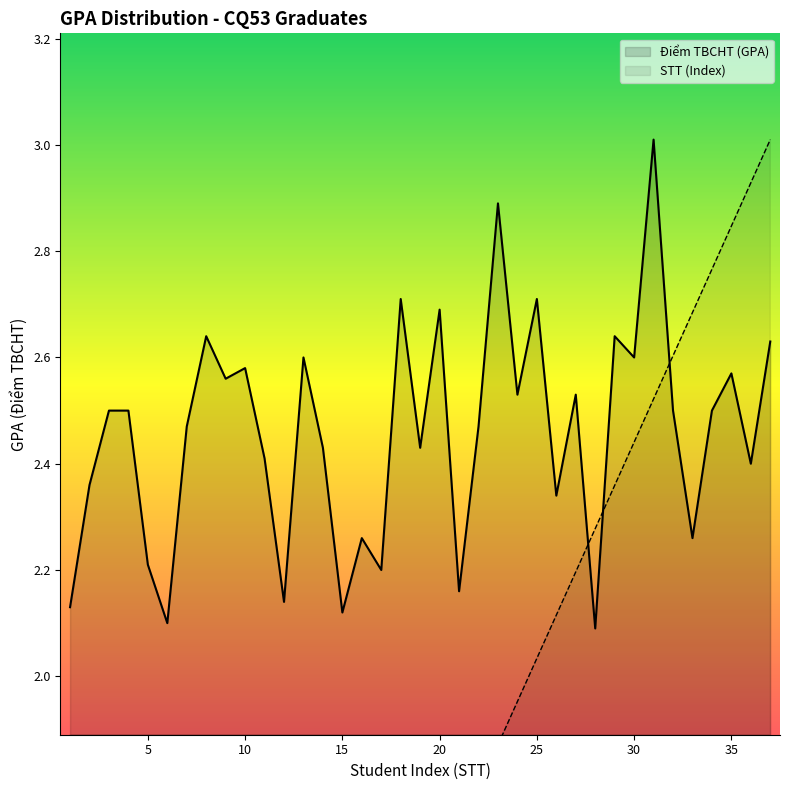

True or false: STT (Index) and Điểm TBCHT (GPA) intersect in this chart.

True